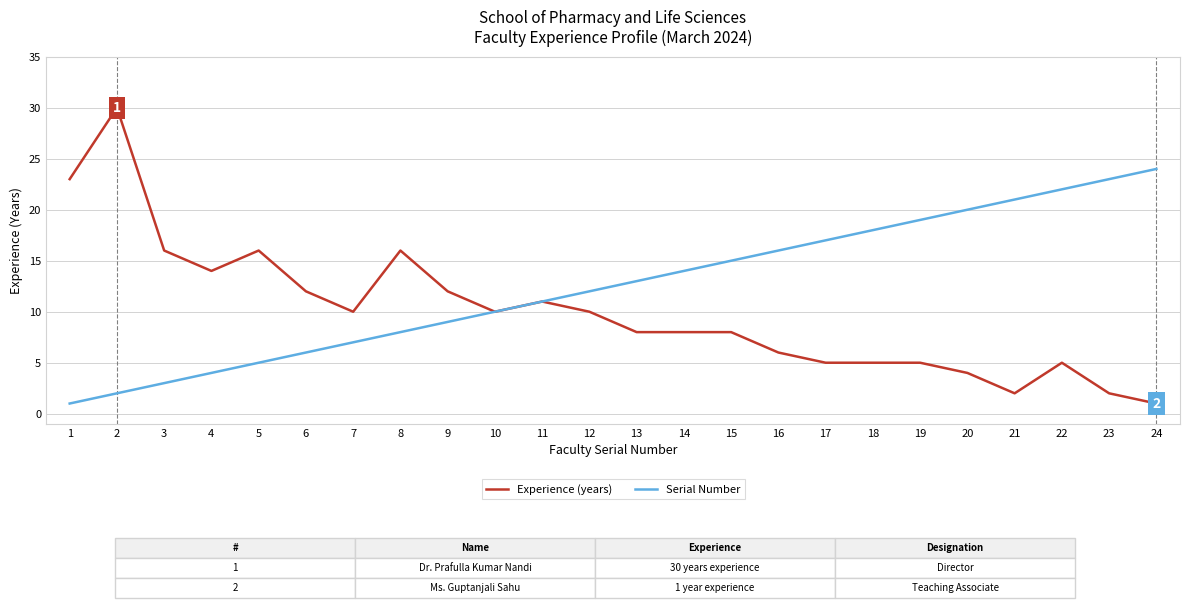

Reading left to right, transcribe all the data shown in this chart.

Experience (years): 23	30	16	14	16	12	10	16	12	10	11	10	8	8	8	6	5	5	5	4	2	5	2	1
Serial Number: 1	2	3	4	5	6	7	8	9	10	11	12	13	14	15	16	17	18	19	20	21	22	23	24